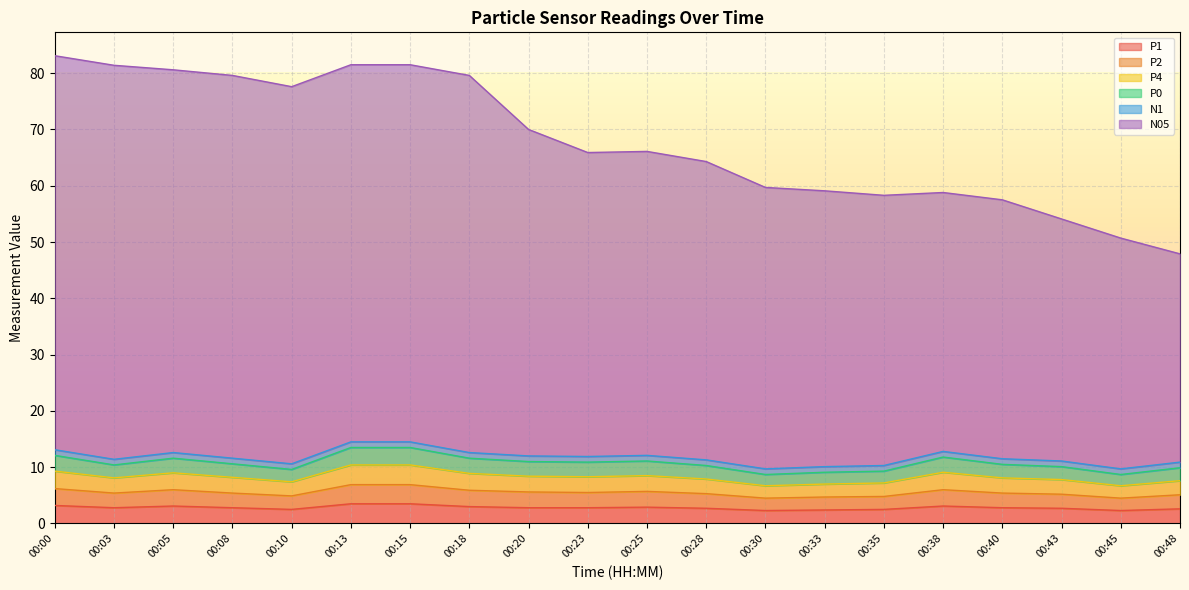

At which category does P1 reach its first local valley?

00:03